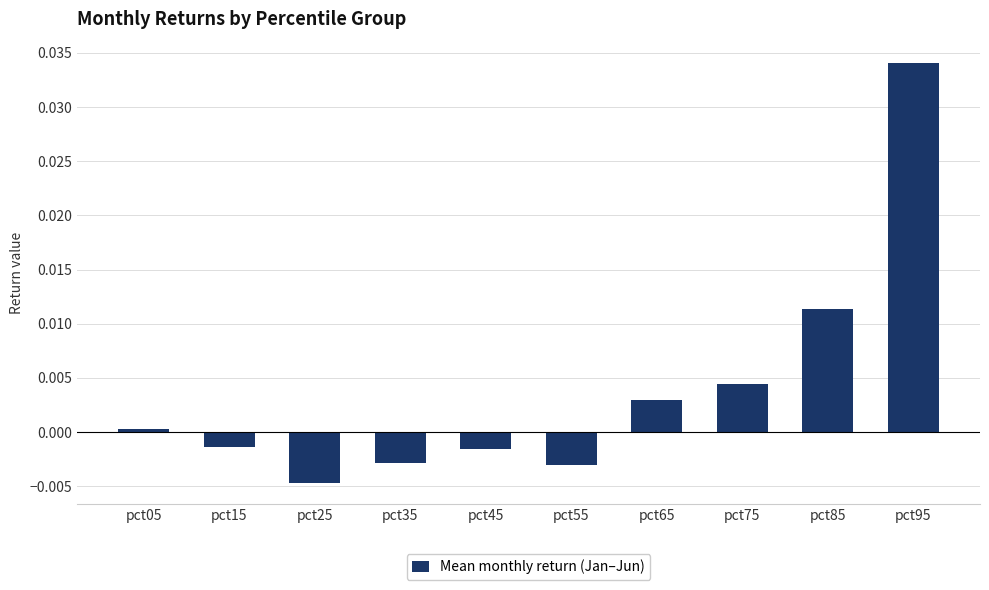

At which label is the value closest to 0?

pct05